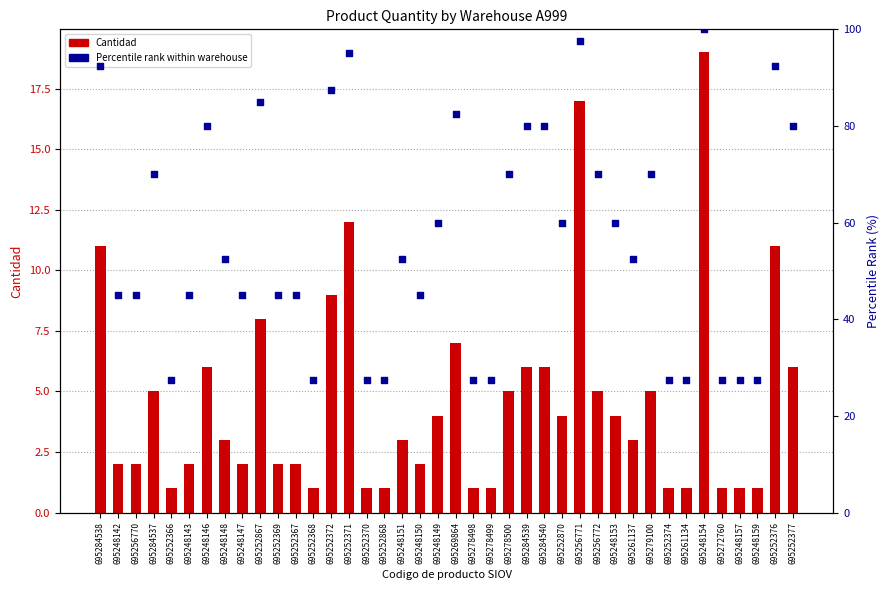

At which category is the sum across all series the highest?

695248154